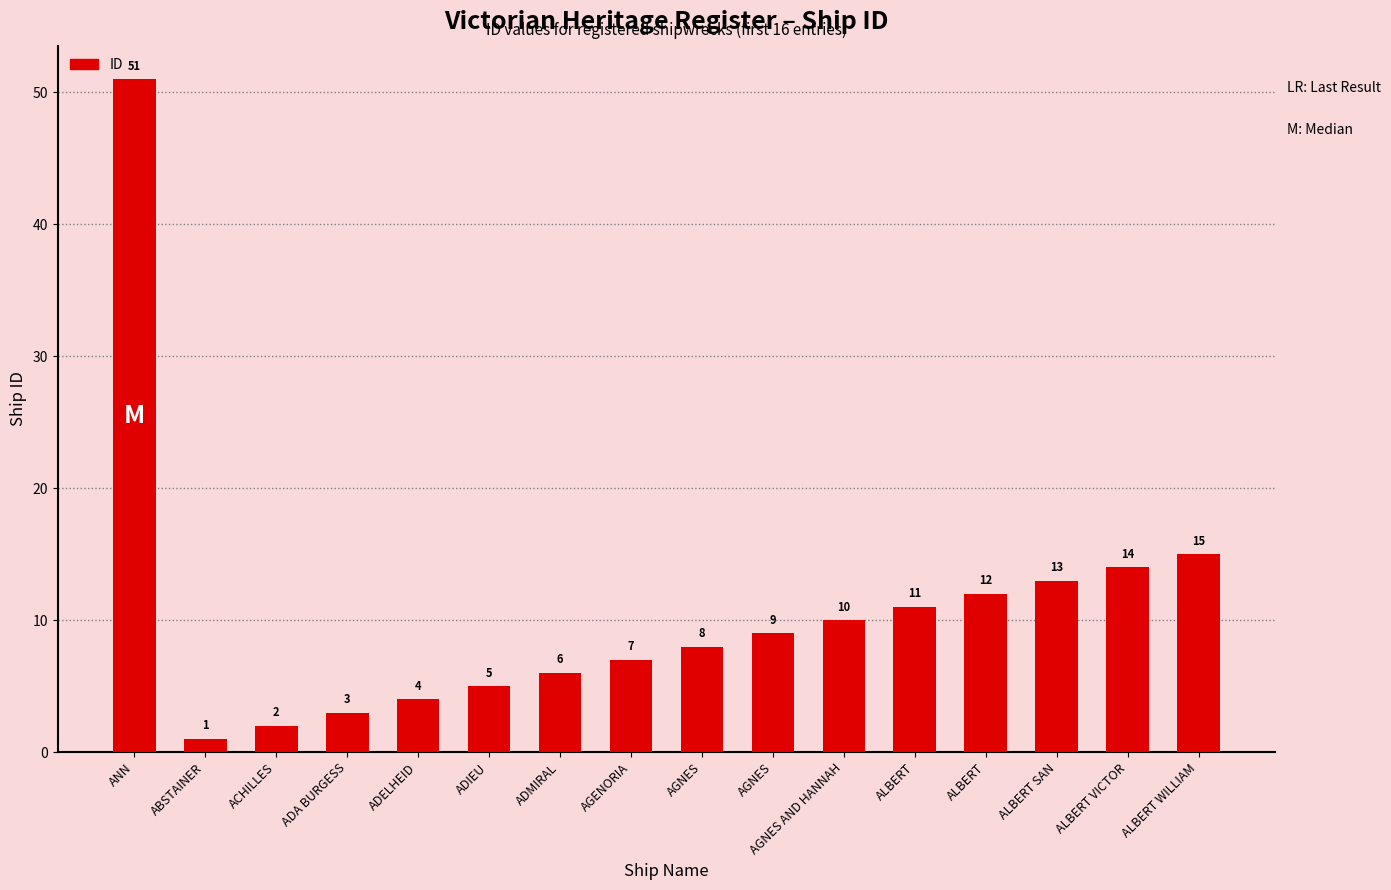

Between ADMIRAL and AGNES, which is larger?

AGNES